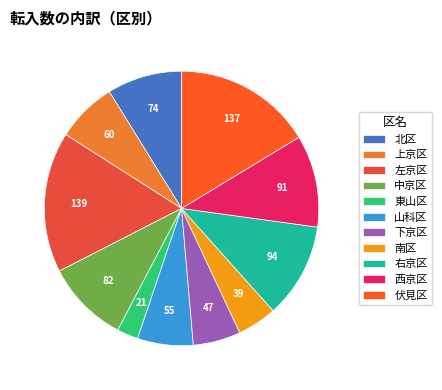

Between 右京区 and 山科区, which is larger?

右京区